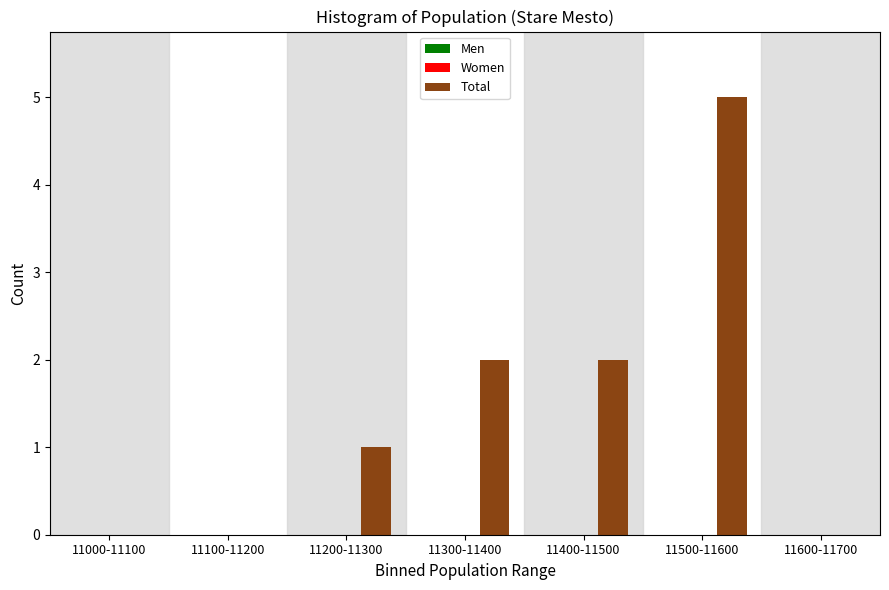

Reading right to left, what are all the values shown in this chart?

11600-11700=0	11500-11600=5	11400-11500=2	11300-11400=2	11200-11300=1	11100-11200=0	11000-11100=0